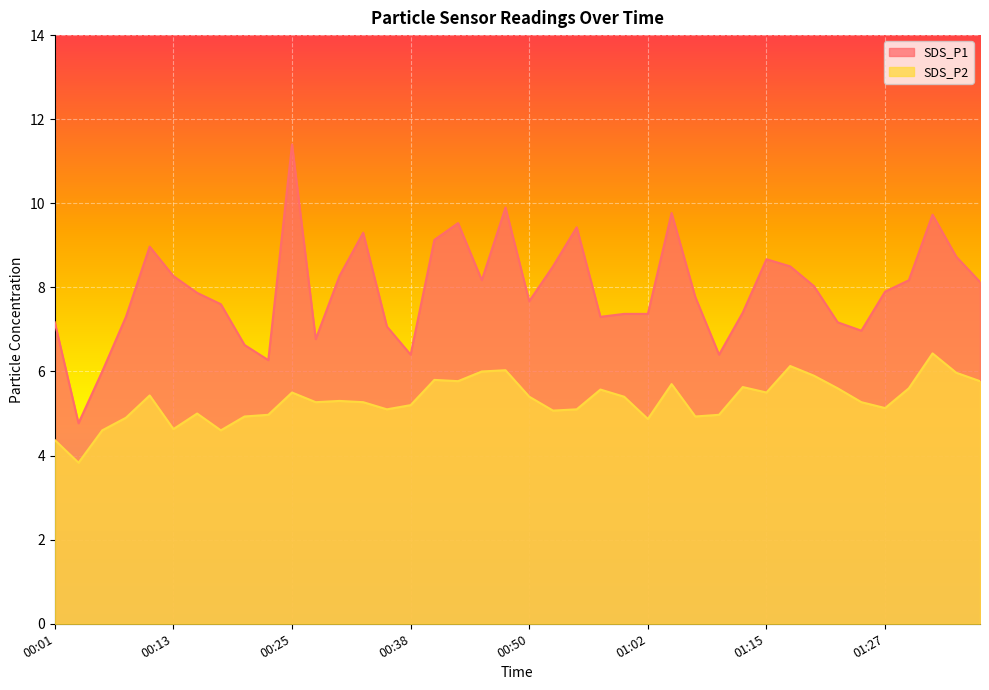

The SDS_P1 series shows 6.0 at 00:06. True or false?

True